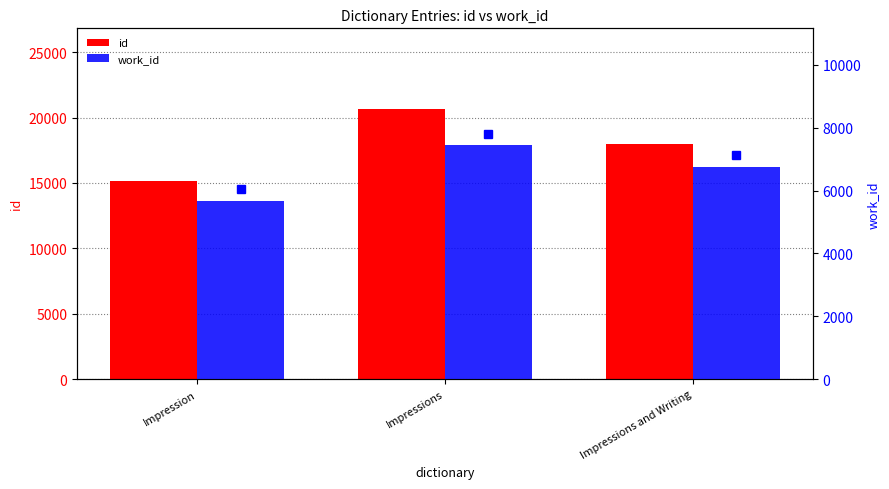

Is it true that id equals 20634 at Impressions?

True